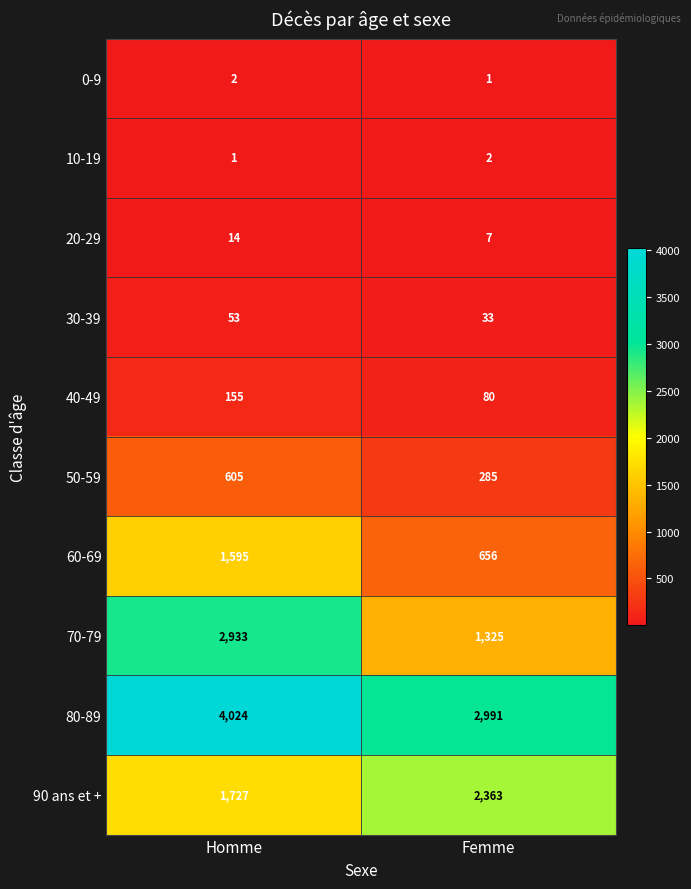

What is the sum of the 20-29 values at Homme and Femme?

21